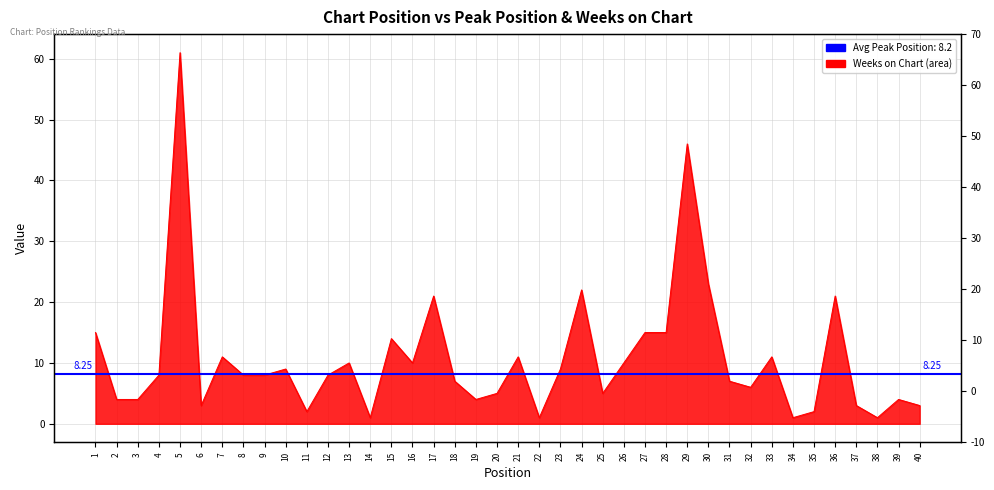

List the labels in order of value, largest first.

5, 29, 30, 24, 17, 36, 1, 27, 28, 15, 7, 21, 33, 13, 16, 26, 10, 23, 4, 8, 9, 12, 18, 31, 32, 20, 25, 2, 3, 19, 39, 6, 37, 40, 11, 35, 14, 22, 34, 38